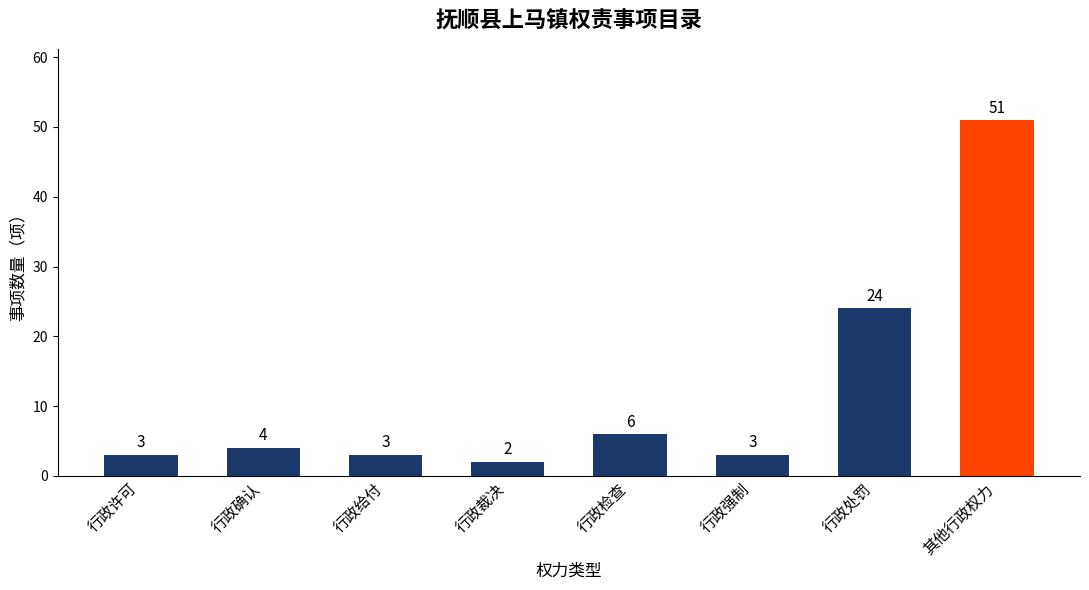

The chart shows a value of 2 at 行政确认. True or false?

False